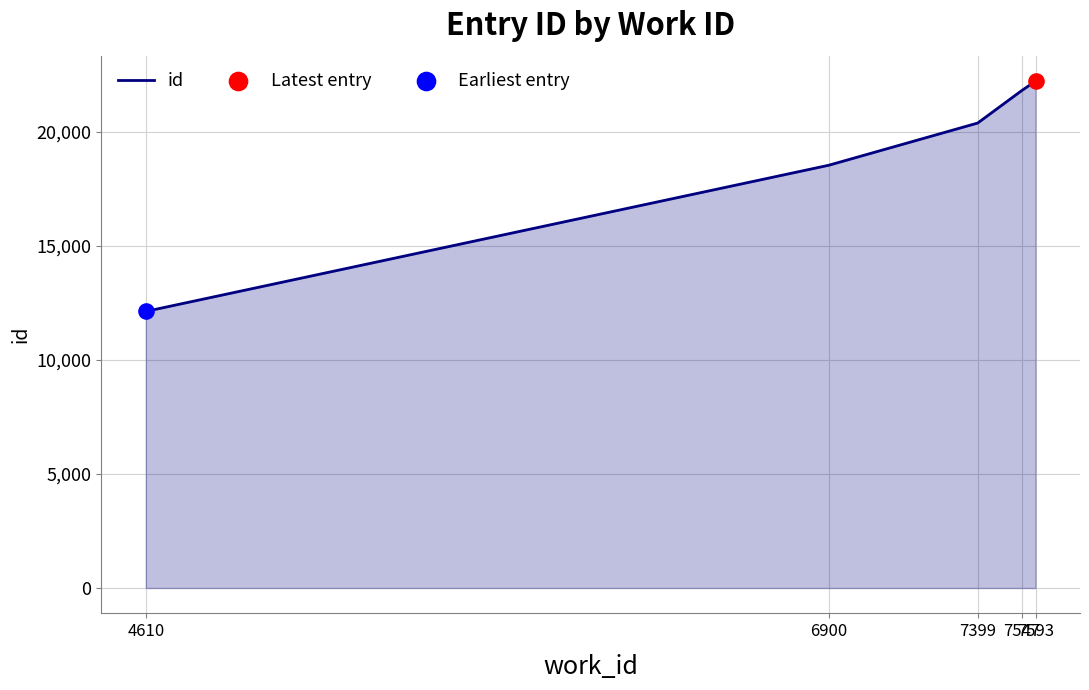

What is the ratio of the value at 7399 to the value at 7547?

0.9